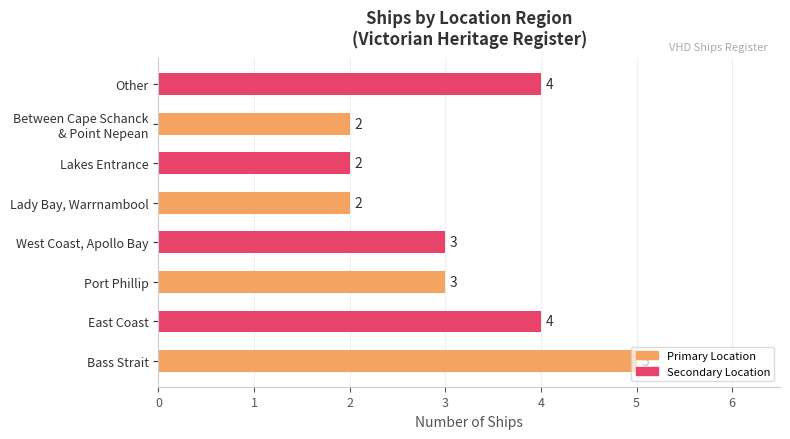

What is the minimum value shown in the chart?

2